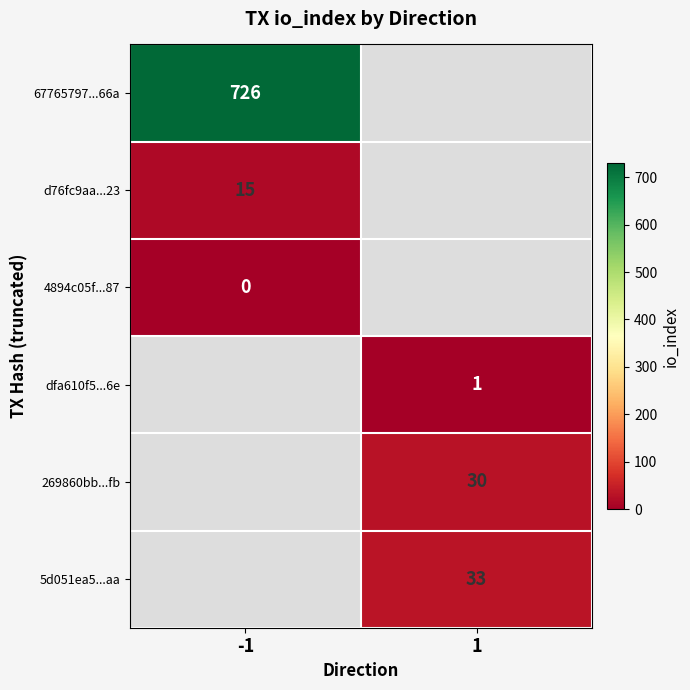

What is the difference between the highest and lowest values at -1?

726.0